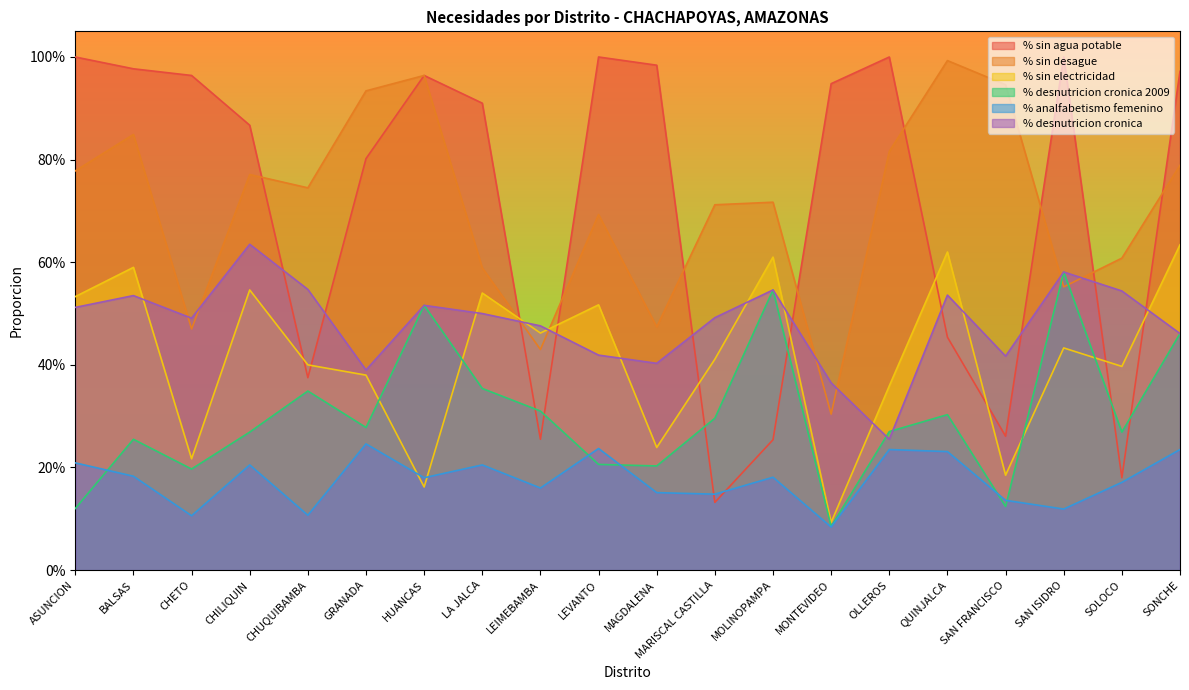

Reading left to right, transcribe all the data shown in this chart.

% sin agua potable: 1.0	1.0	1.0	0.9	0.4	0.8	1.0	0.9	0.3	1.0	1.0	0.1	0.3	0.9	1.0	0.5	0.3	1.0	0.2	1.0
% sin desague: 0.8	0.8	0.5	0.8	0.7	0.9	1.0	0.6	0.4	0.7	0.5	0.7	0.7	0.3	0.8	1.0	0.9	0.6	0.6	0.8
% sin electricidad: 0.5	0.6	0.2	0.5	0.4	0.4	0.2	0.5	0.5	0.5	0.2	0.4	0.6	0.1	0.4	0.6	0.2	0.4	0.4	0.6
% desnutricion cronica 2009: 0.1	0.3	0.2	0.3	0.3	0.3	0.5	0.4	0.3	0.2	0.2	0.3	0.5	0.1	0.3	0.3	0.1	0.6	0.3	0.5
% analfabetismo femenino: 0.2	0.2	0.1	0.2	0.1	0.2	0.2	0.2	0.2	0.2	0.2	0.1	0.2	0.1	0.2	0.2	0.1	0.1	0.2	0.2
% desnutricion cronica: 0.5	0.5	0.5	0.6	0.5	0.4	0.5	0.5	0.5	0.4	0.4	0.5	0.5	0.4	0.3	0.5	0.4	0.6	0.5	0.5